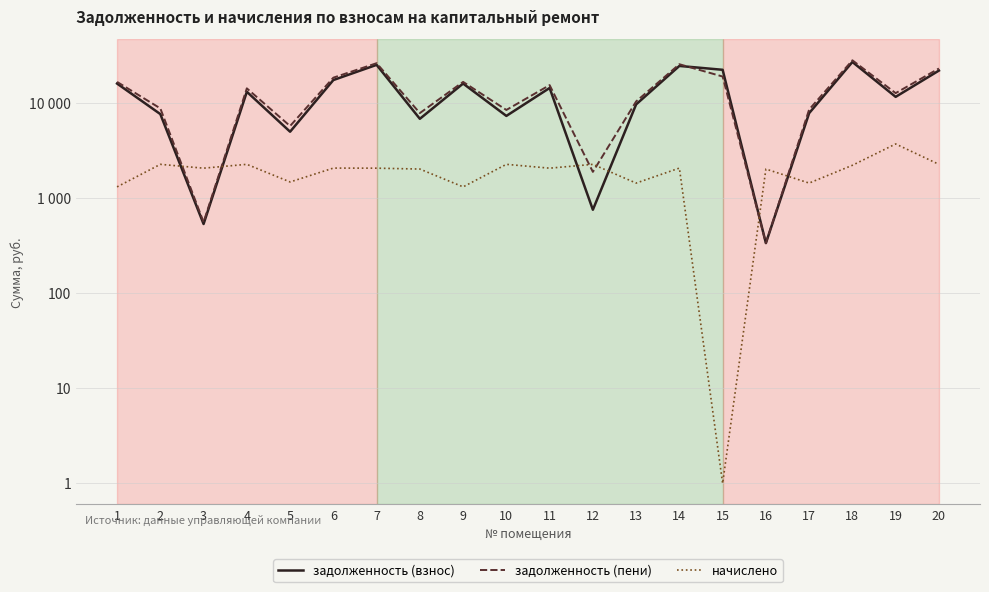

Which label corresponds to the smallest value in the chart?

15